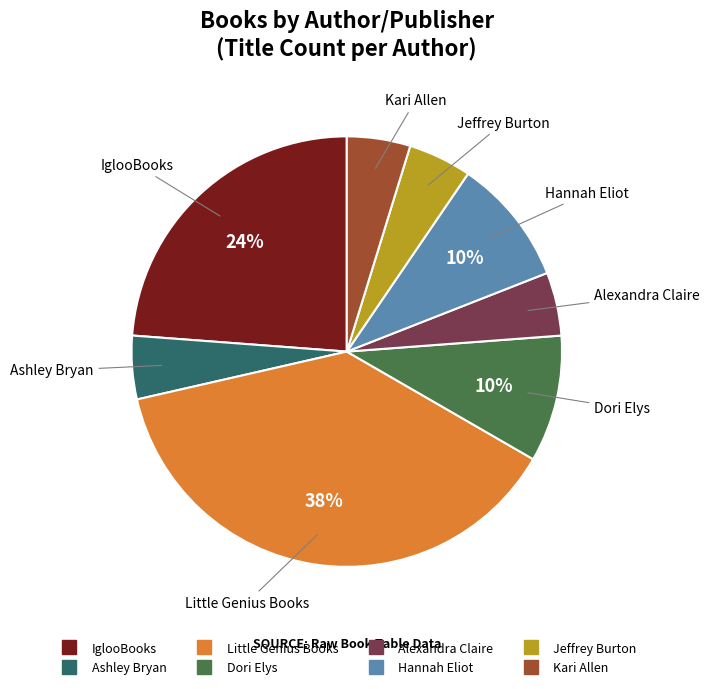

How many slices are in this pie chart?

8